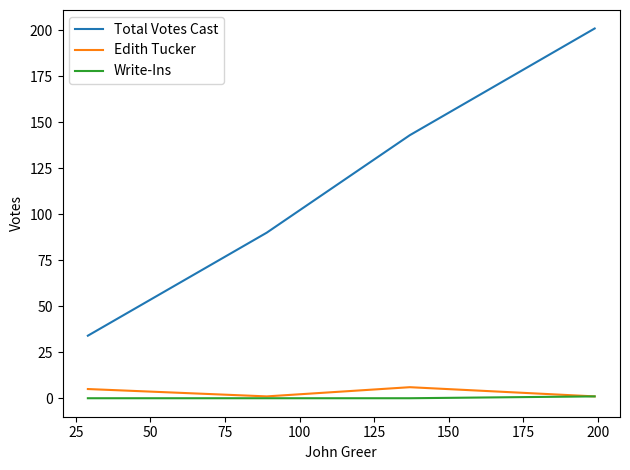

Which series has the widest spread of values?

Total Votes Cast